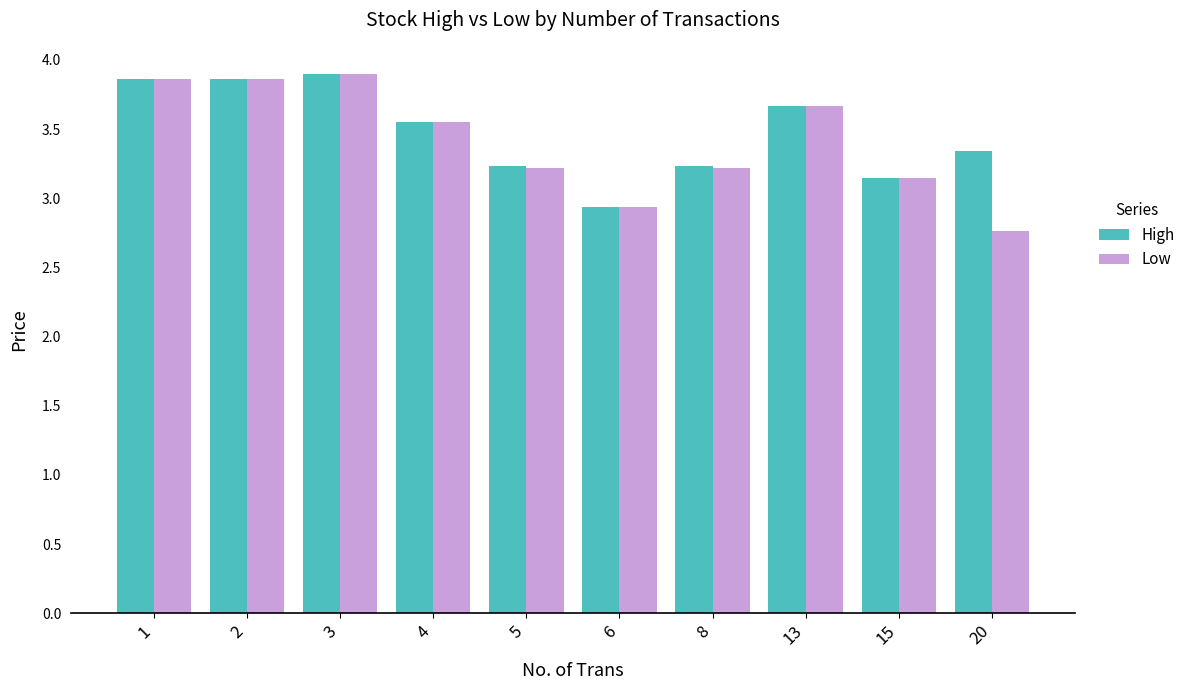

At which label does High first exceed 3?

1